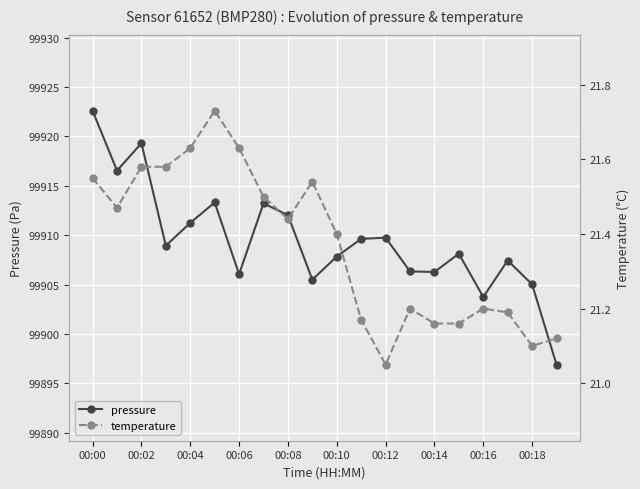

What is the smallest value displayed?

21.1